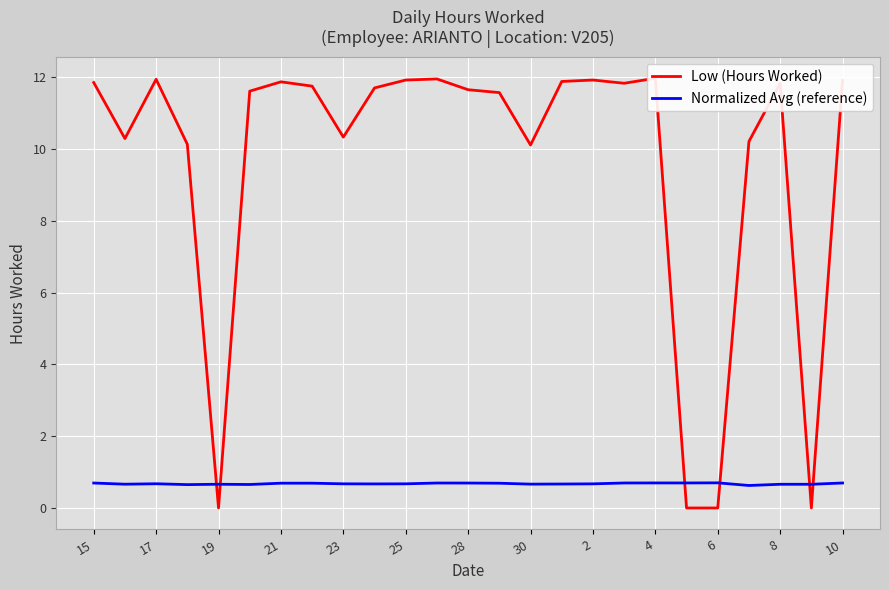

How many data points in Low (Hours Worked) are above 11?

16